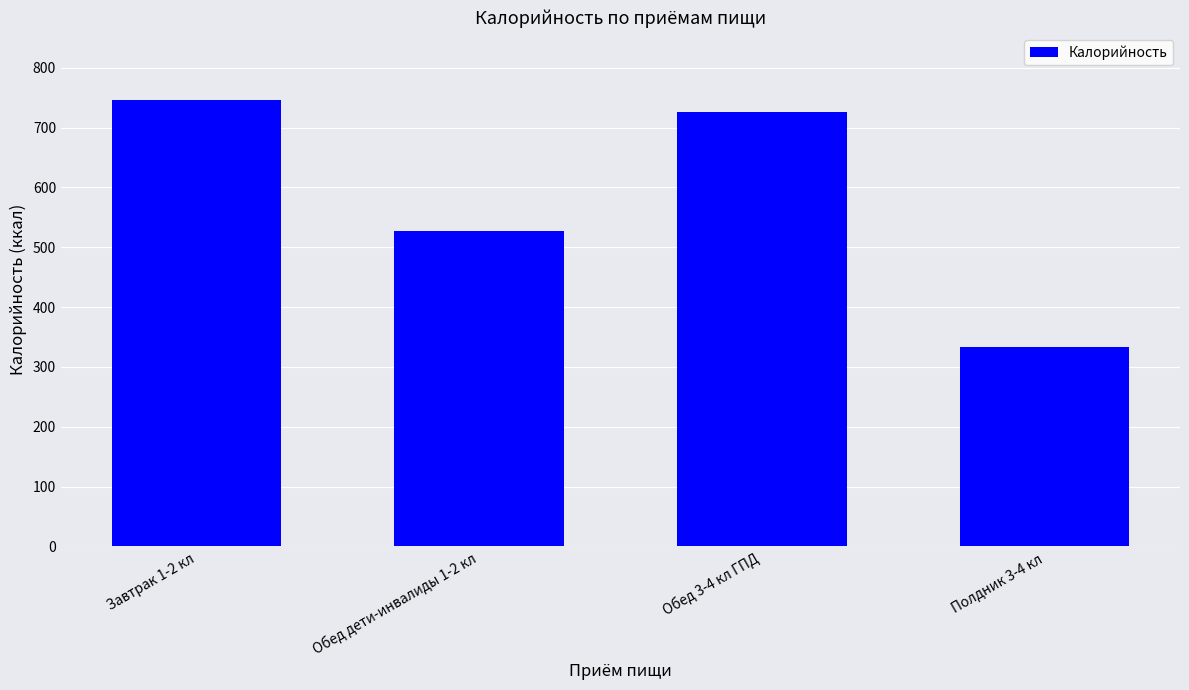

True or false: the data shows 746.5 at Завтрак 1-2 кл.

True